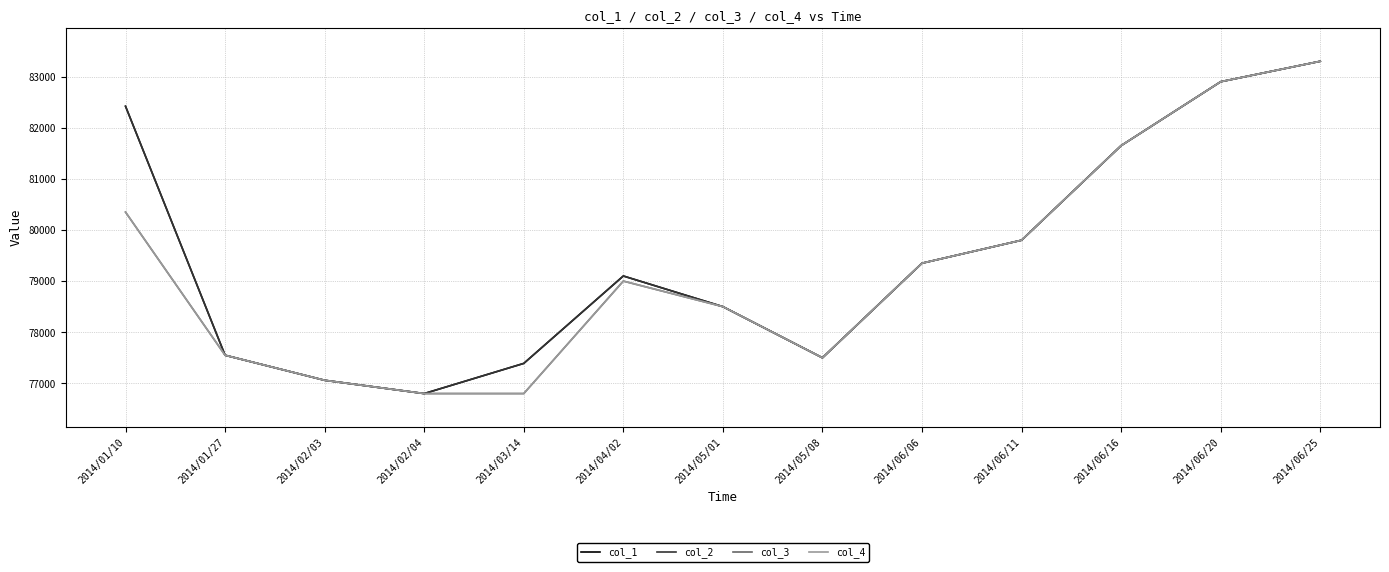

What is the difference between the col_1 values at 2014/06/16 and 2014/04/02?

2550